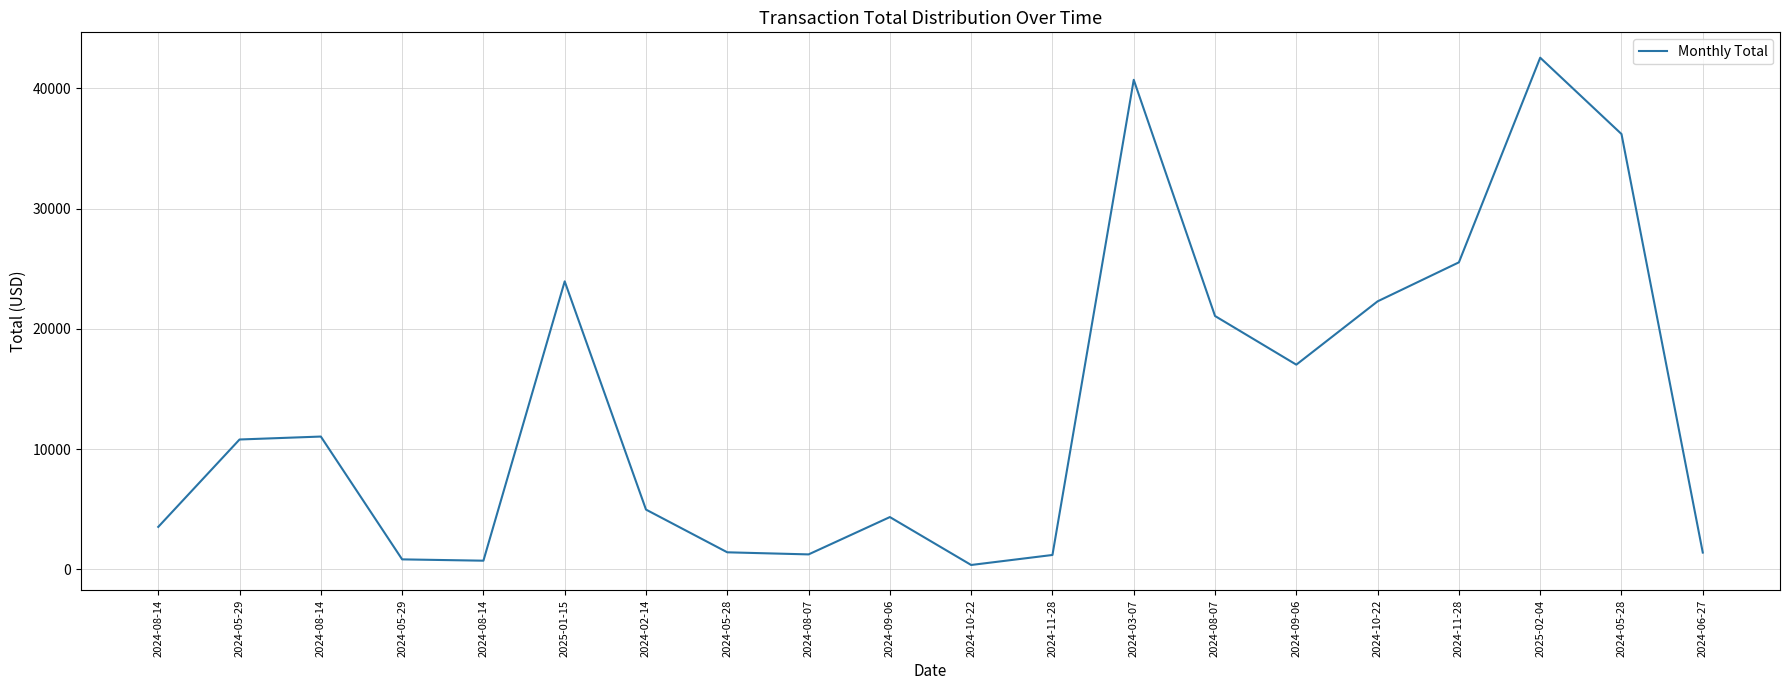

Does the chart have visible grid lines?

Yes